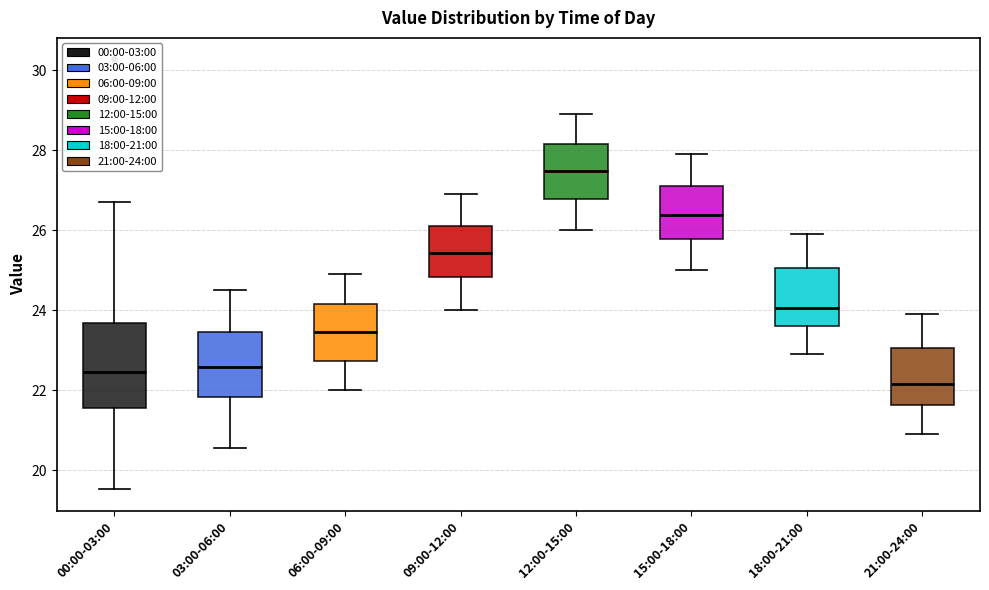

Where does the lower whisker of the box for 00:00-03:00 end on the y-axis? The values are not printed on the chart, so give them approximately, as read against the axis.

19.6